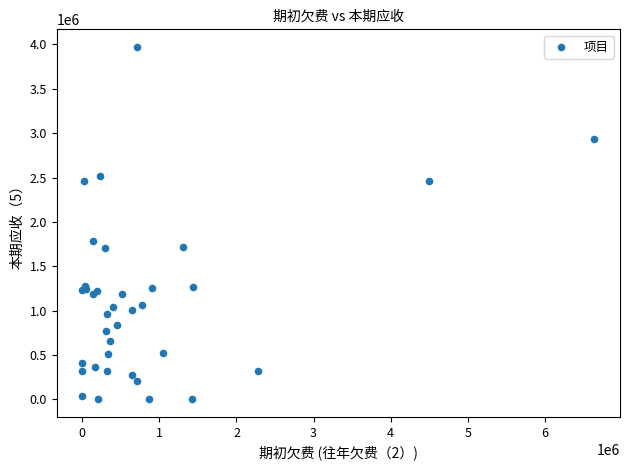

What Y value in the scatter plot is closest to 1986179?

1783728.3